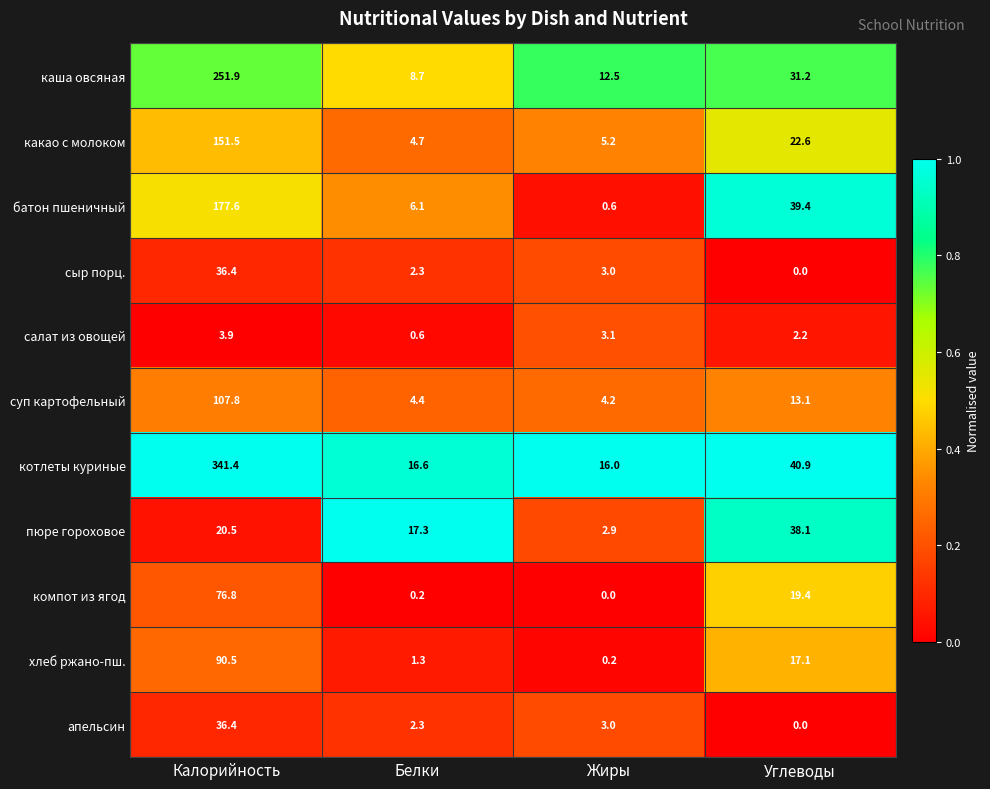

Rank the categories by пюре гороховое value from lowest to highest.

Жиры, Белки, Калорийность, Углеводы